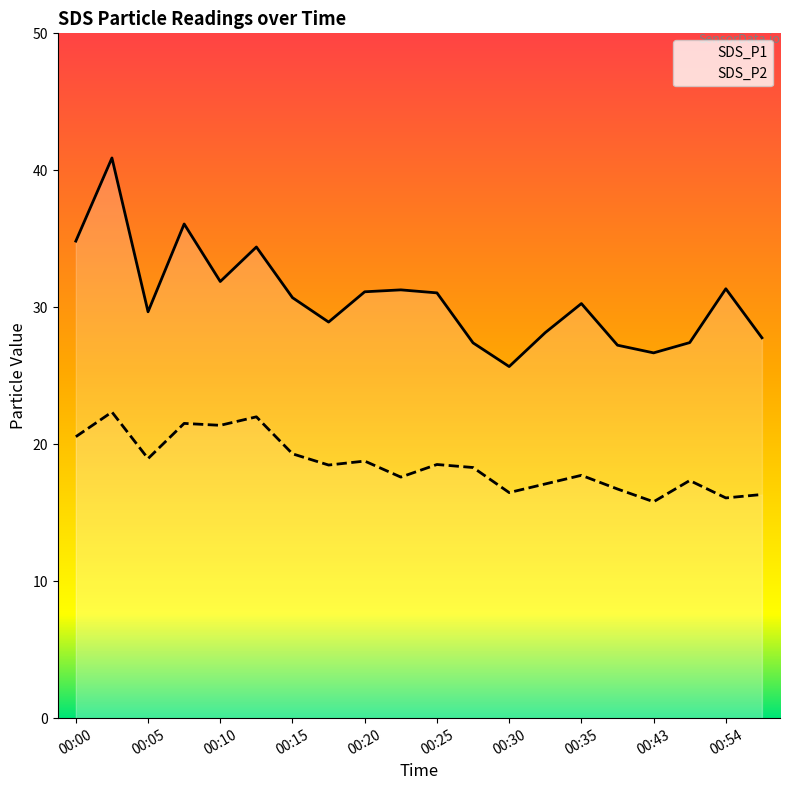

At which label does SDS_P2 first exceed 18?

00:00